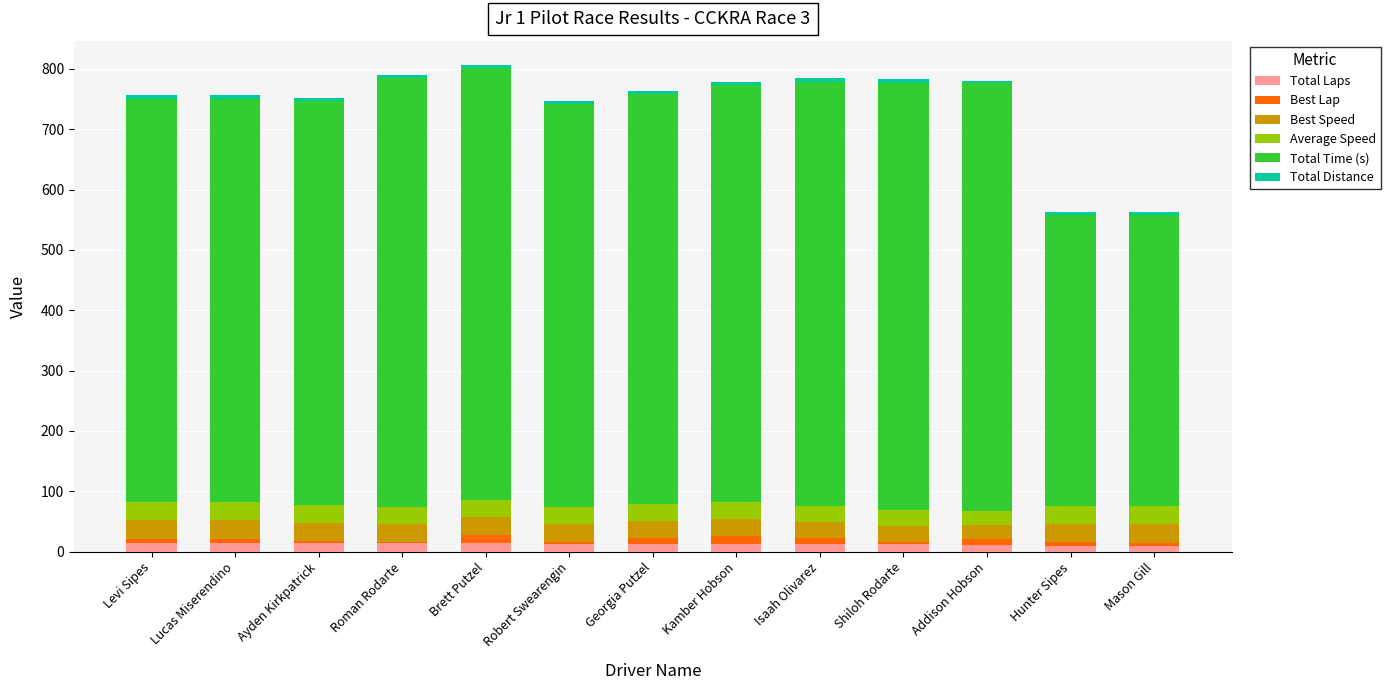

What is the sum of the Total Laps values at Ayden Kirkpatrick and Addison Hobson?

25.0